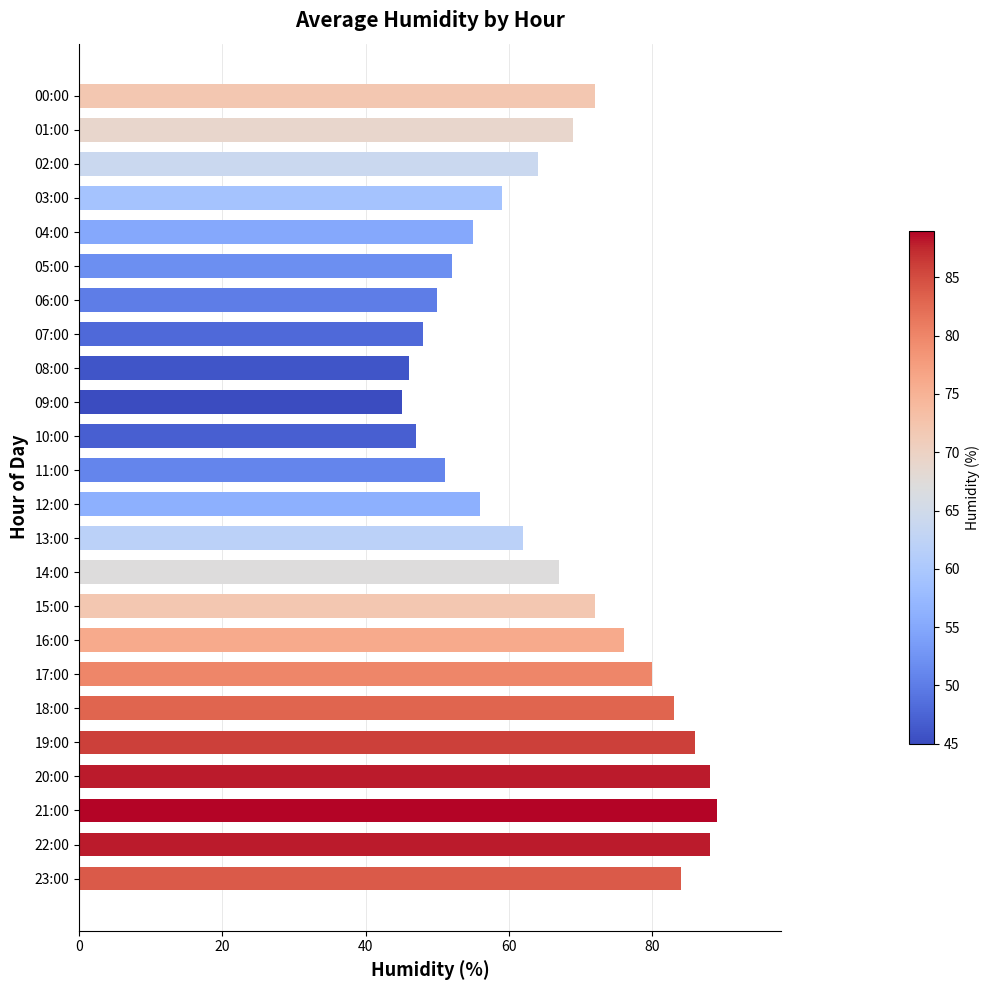

What is the value of the 5th bar from the top?

55